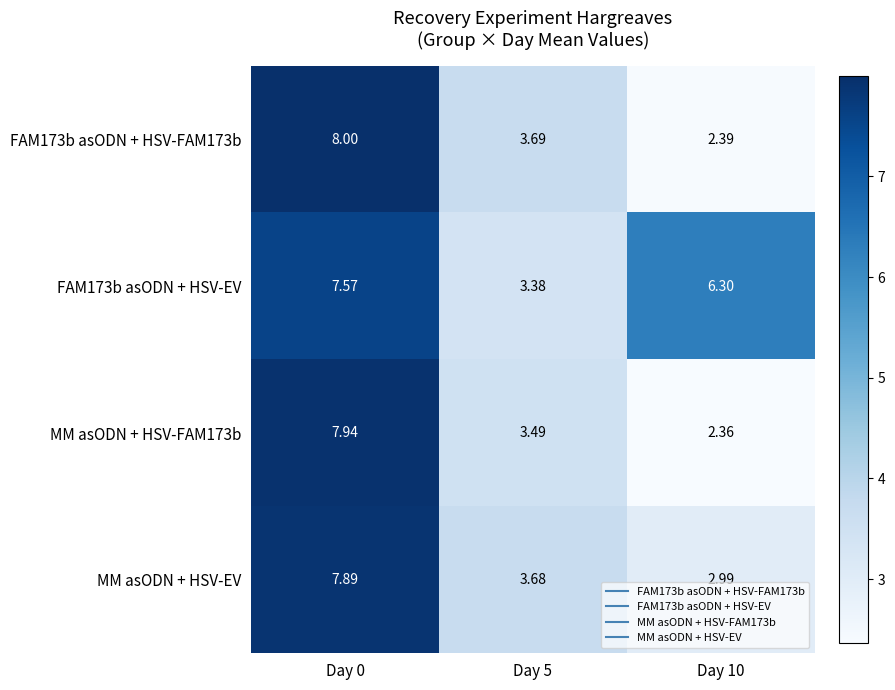

Is the value of FAM173b asODN + HSV-EV at Day 0 greater than the value of MM asODN + HSV-EV at Day 0?

No